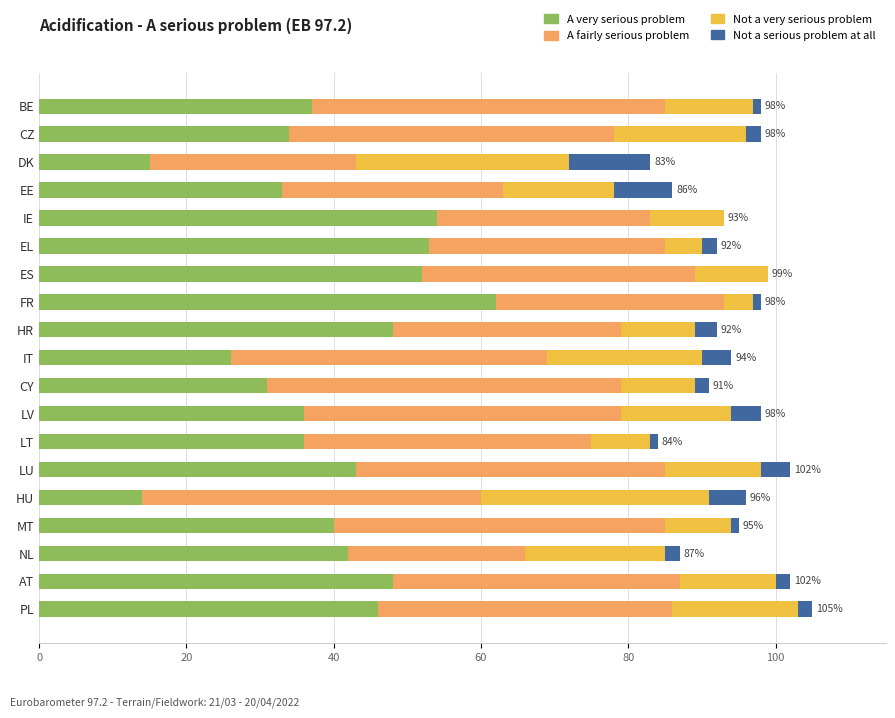

What is the highest value of the A very serious problem series?

62.0